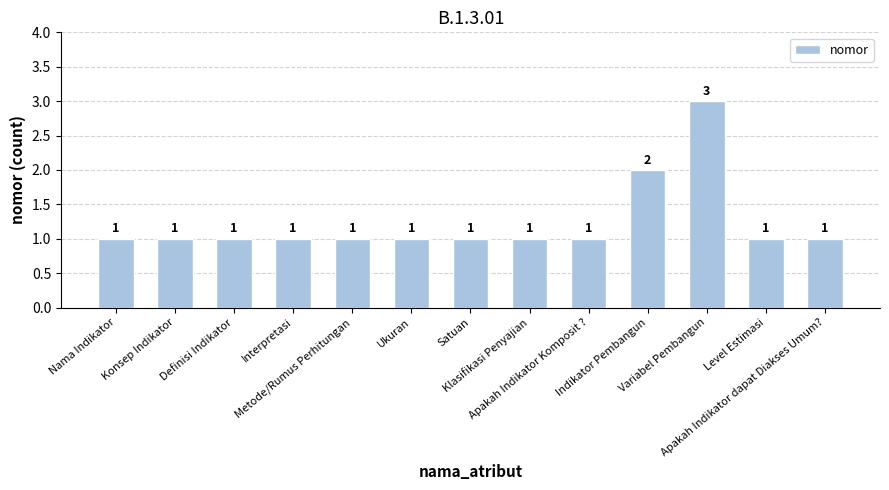

What is the greatest value displayed?

3